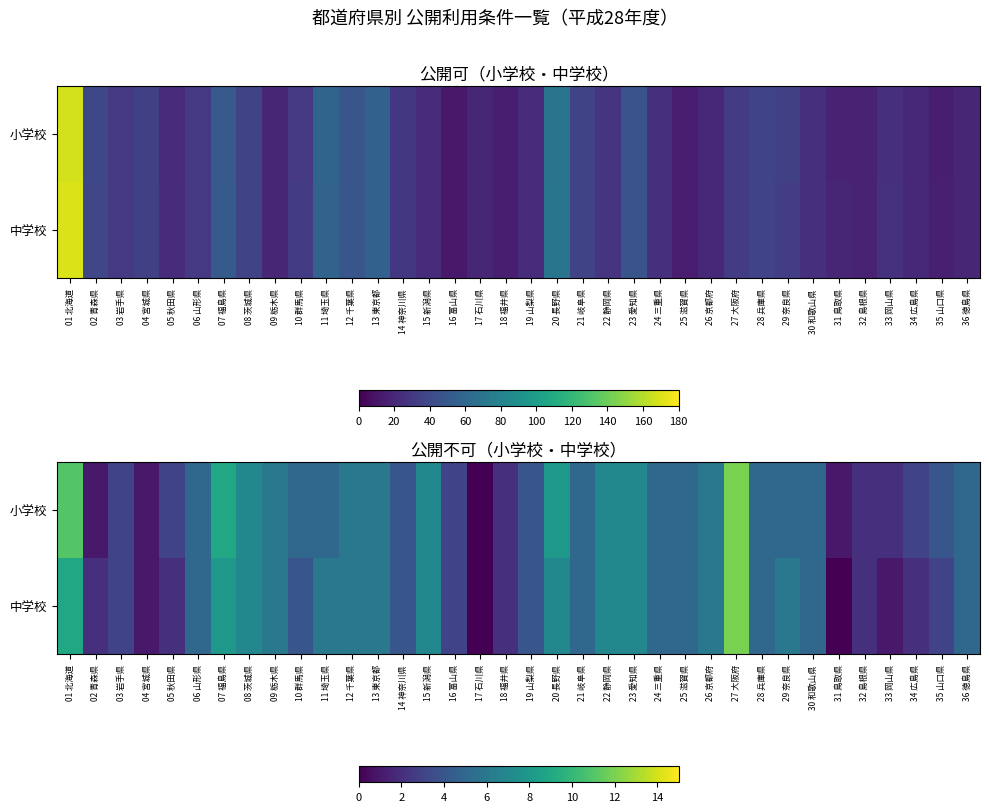

How many series are shown in this chart?

2